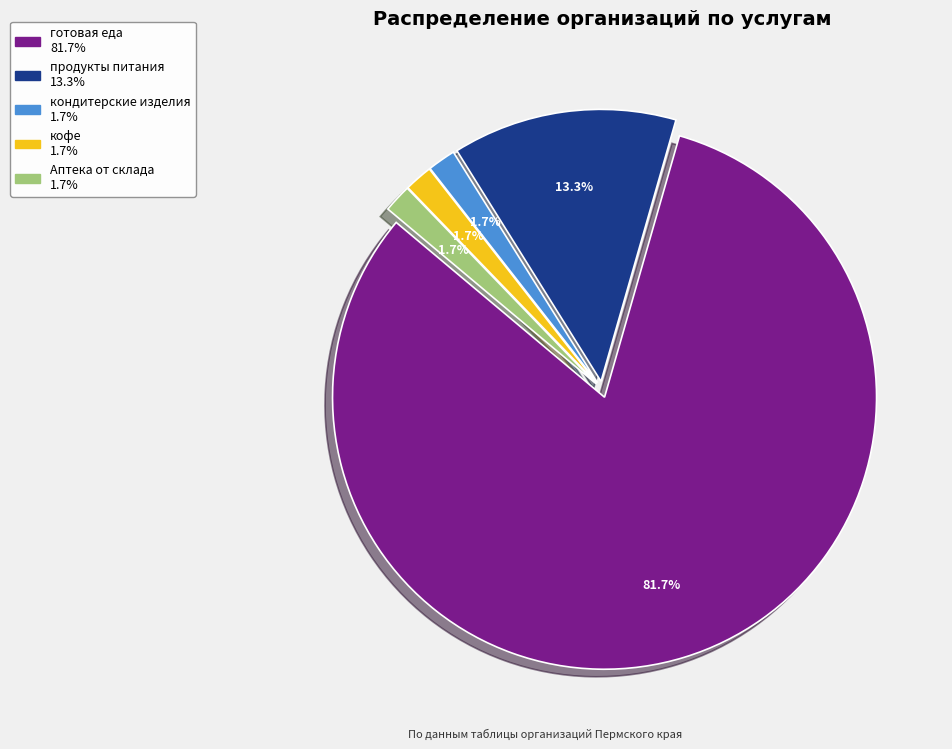

What is the total percentage of кондитерские изделия and готовая еда?

83.3%